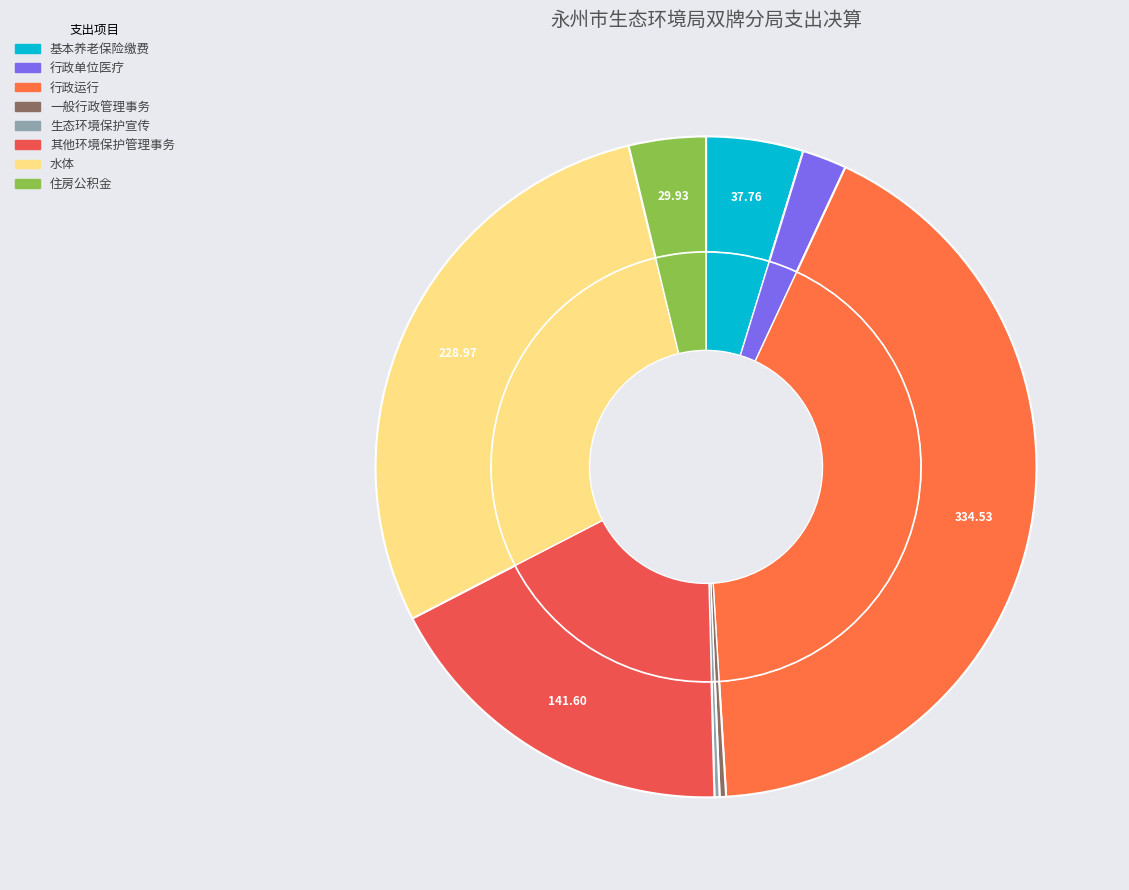

How many slices are in this pie chart?

8